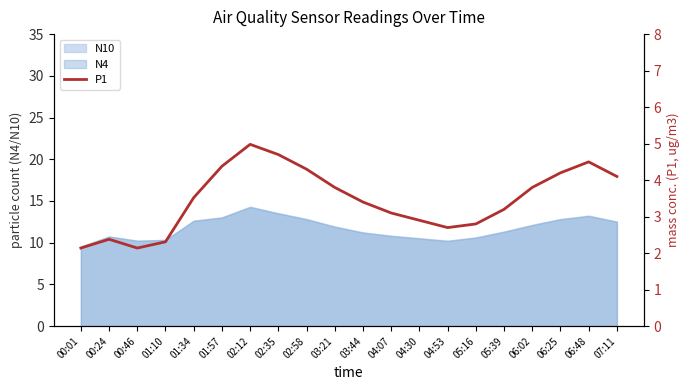

At which category does the data reach its first local valley?

00:46